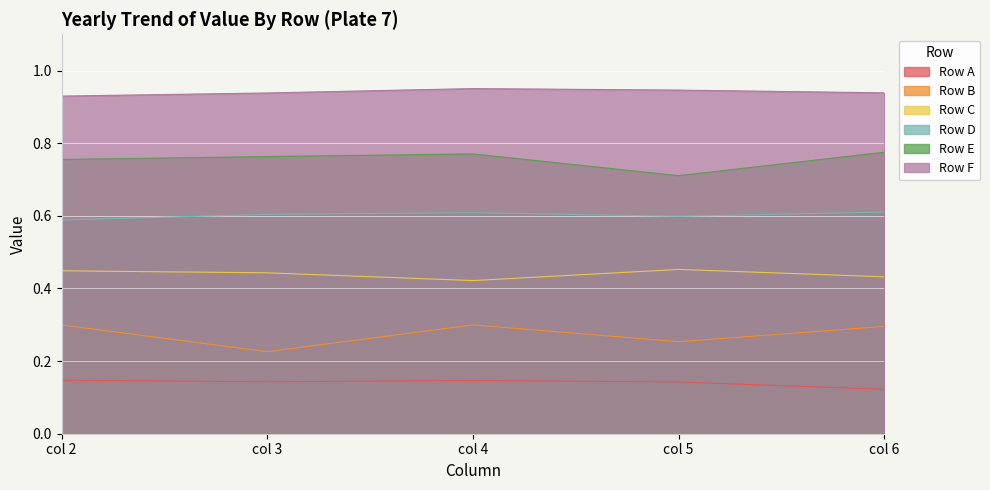

True or false: Row B and Row A cross at least once.

False